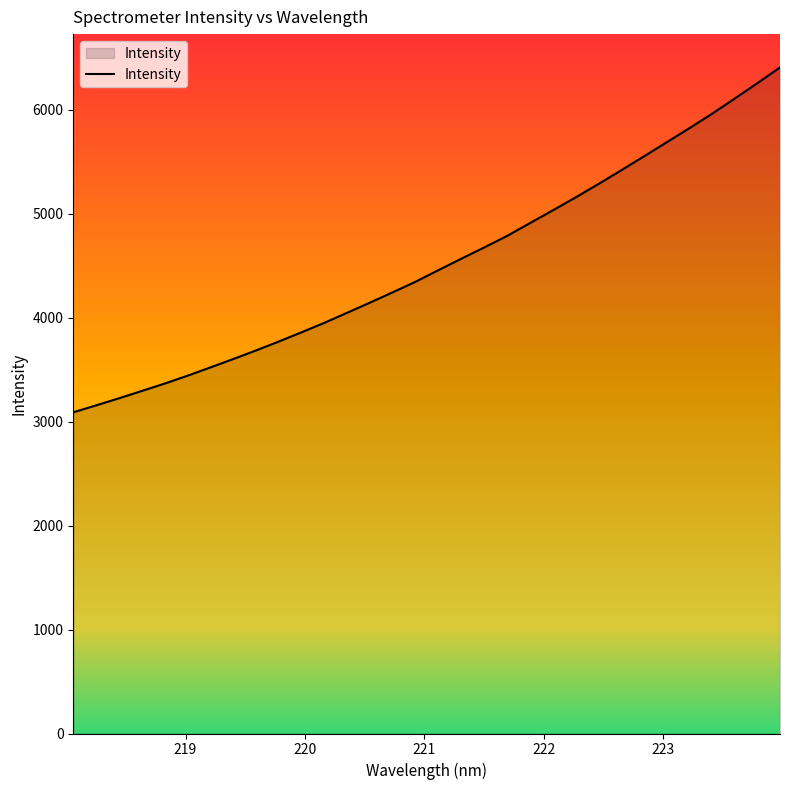

What is the smallest value displayed?

3089.5